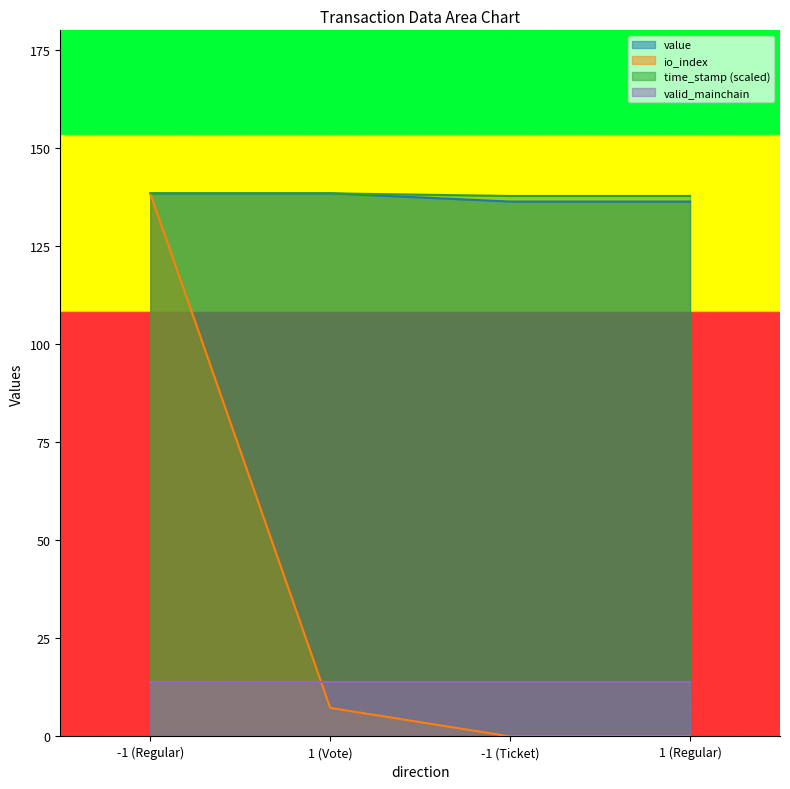

At which category is the sum across all series the highest?

-1 (Regular)